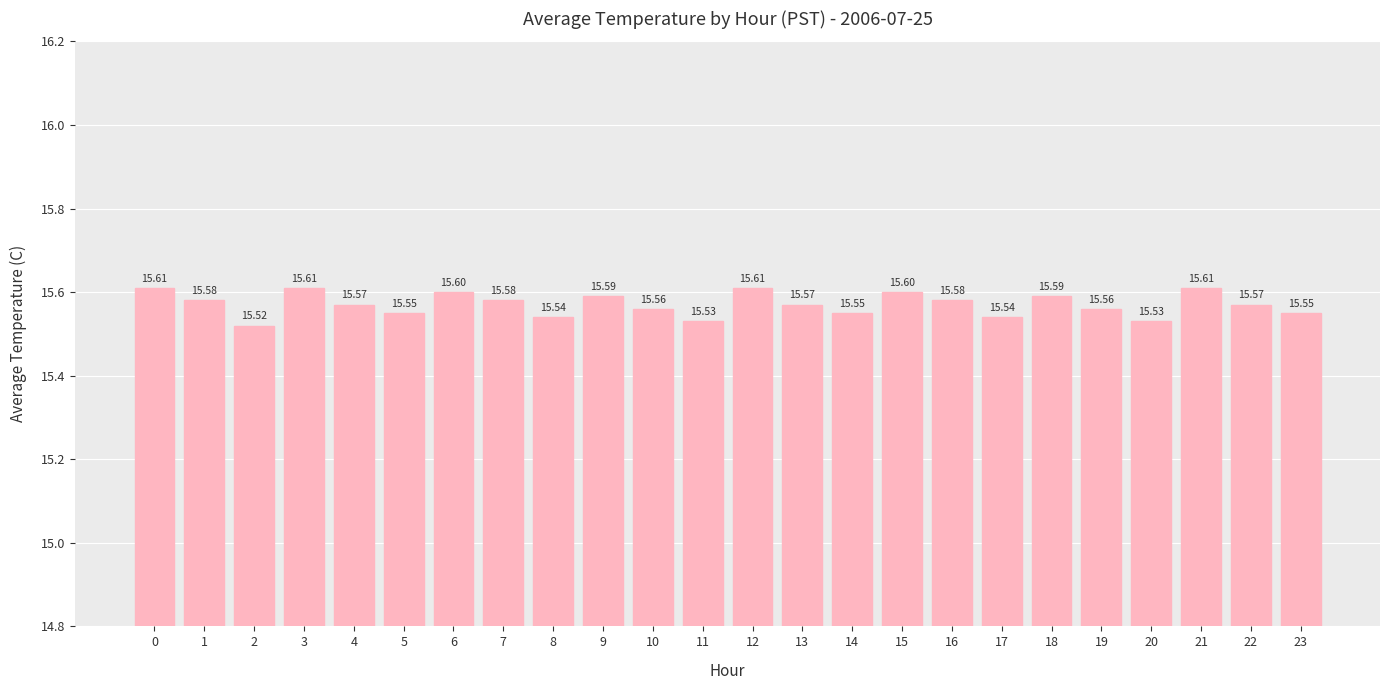

What is the ratio of the value at 15 to the value at 17?

1.0